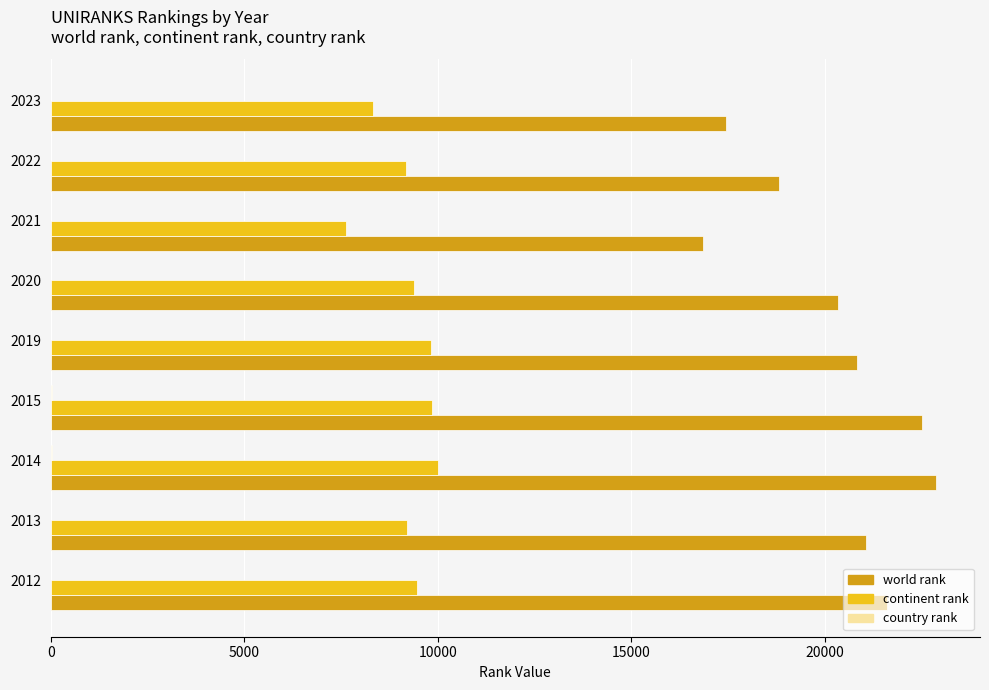

At which label is continent rank closest to 8816?

2022